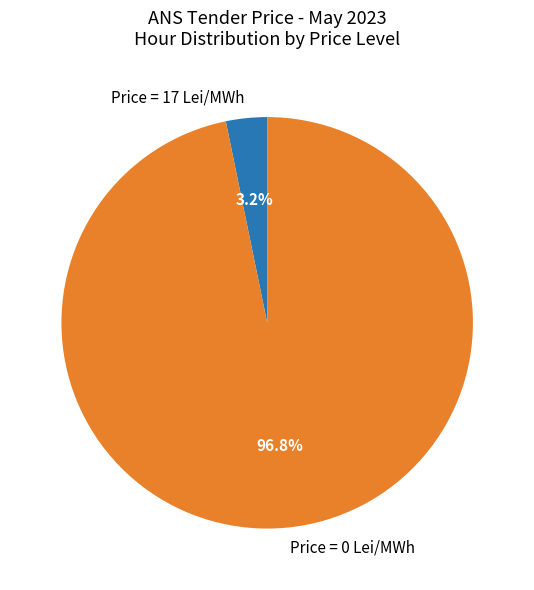

Combined, what portion of the pie is Price = 0 Lei/MWh and Price = 17 Lei/MWh?

100.0%